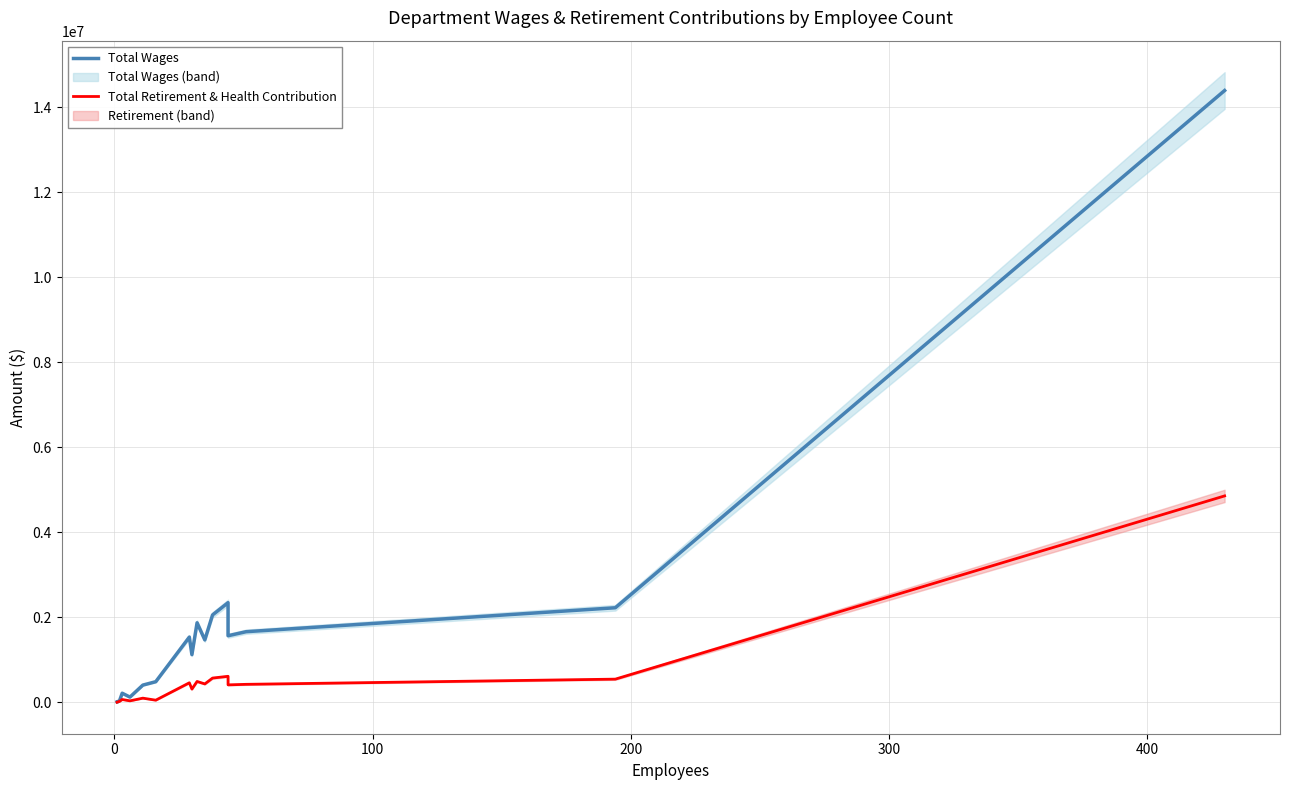

True or false: Total Retirement & Health Contribution and Total Wages intersect in this chart.

False